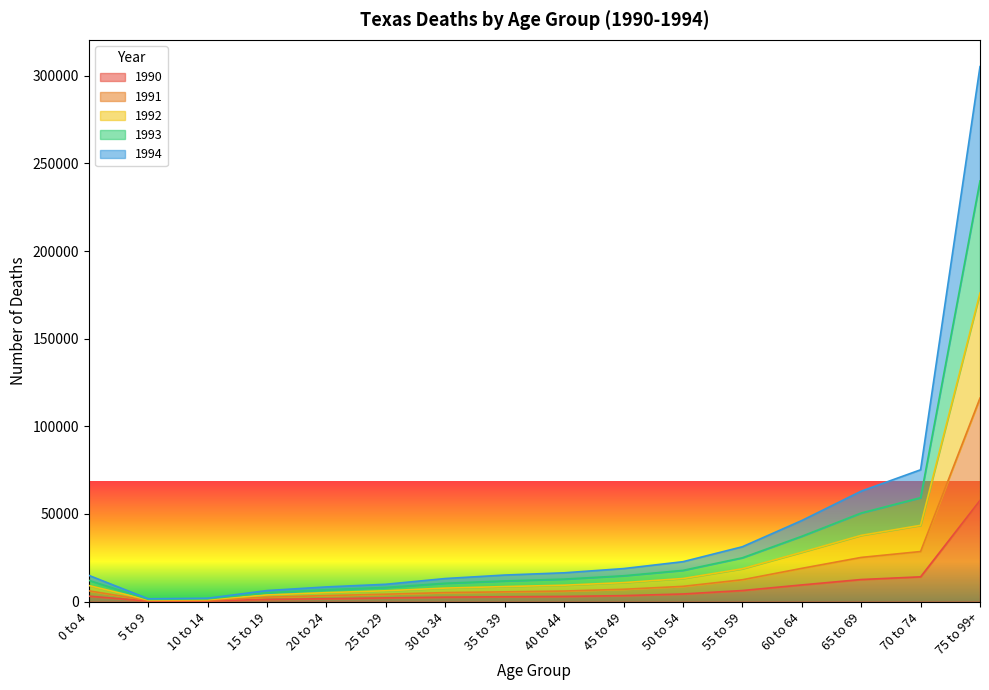

What is the label of the 12th point from the right?

20 to 24